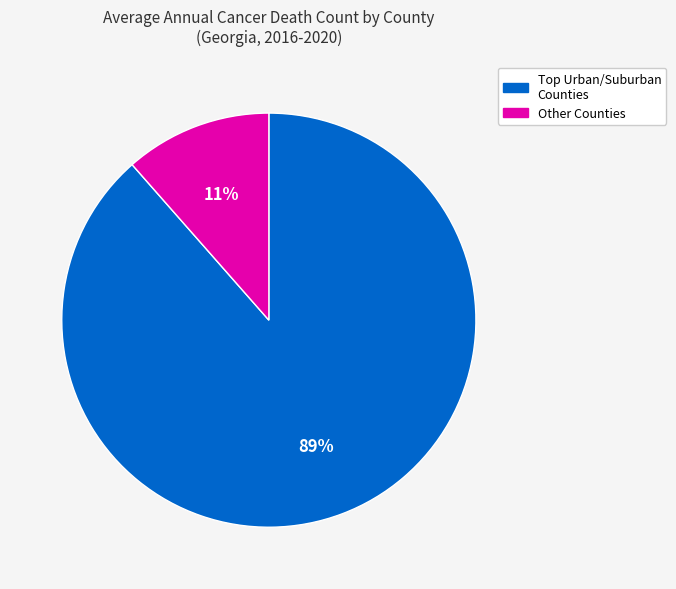

What percentage is the Other Counties slice, to the nearest percent?

11%